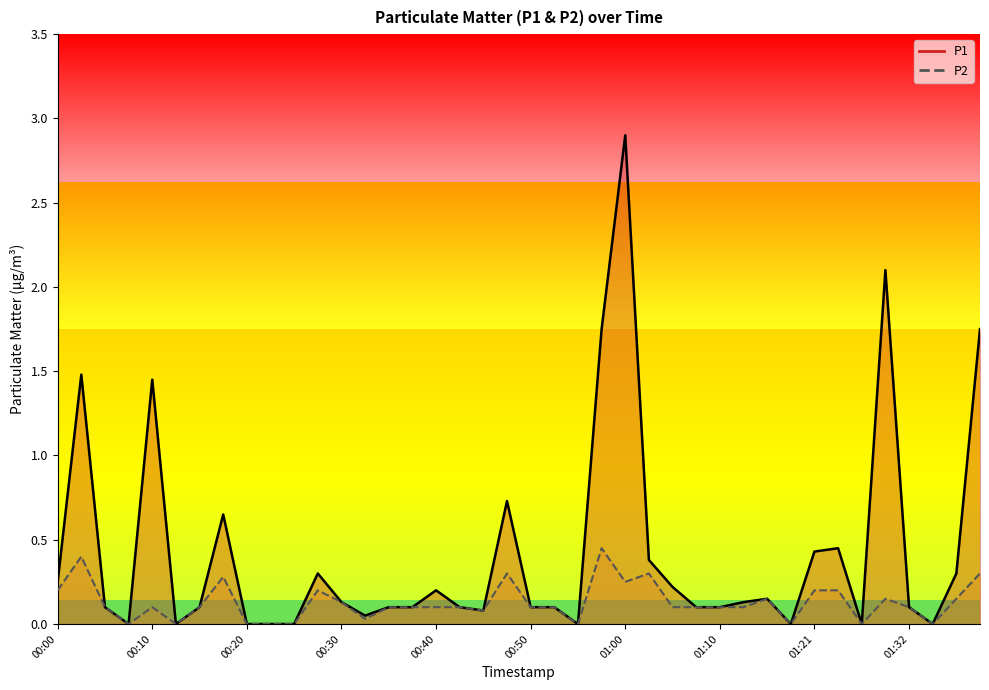

What are all the series names shown in the legend?

P1 line, P2 line